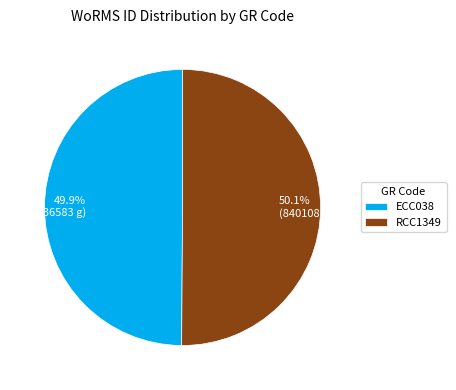

What is the ratio of the value at RCC1349 to the value at ECC038?

1.0